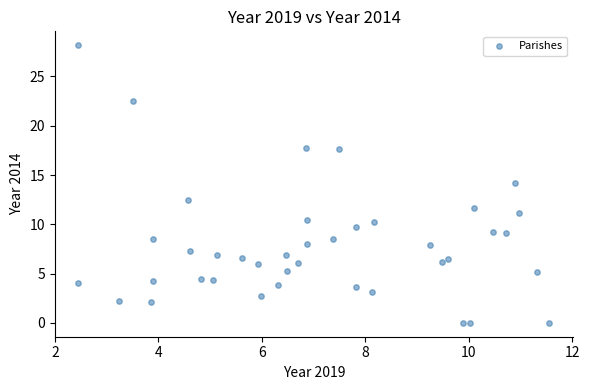

What is the range of Y values (max minus min)?

28.2